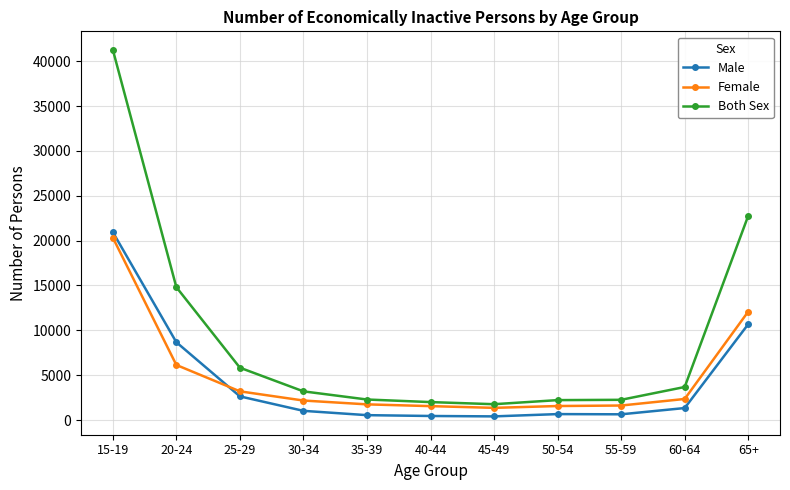

True or false: Both Sex and Male intersect in this chart.

False